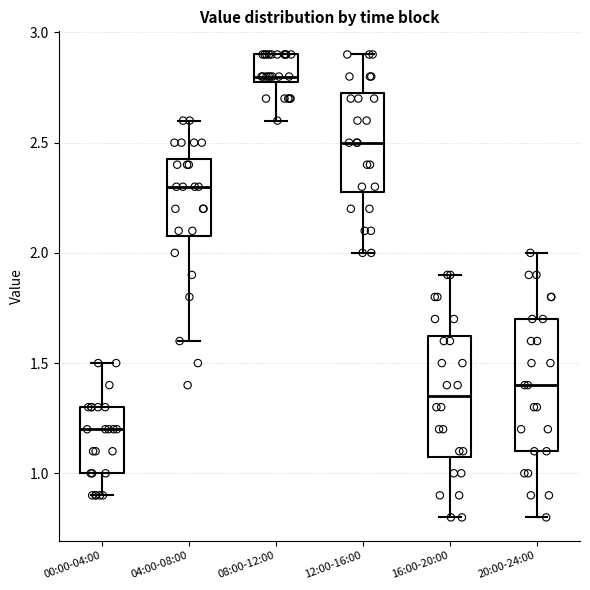

Reading left to right, transcribe this box plot: for each box, give where its median line is, the range the box spans, and where its two whiskers end, as read against the y-axis. The values are not printed on the chart, so give them approximately, as read against the axis.

00:00-04:00: median 1.20, box 1.00 to 1.30, whiskers 0.90 to 1.50
04:00-08:00: median 2.30, box 2.10 to 2.45, whiskers 1.60 to 2.60
08:00-12:00: median 2.80 (just above the box's lower edge), box 2.80 to 2.90, whiskers 2.60 to 2.90
12:00-16:00: median 2.50, box 2.30 to 2.75, whiskers 2.00 to 2.90
16:00-20:00: median 1.35, box 1.10 to 1.65, whiskers 0.80 to 1.90
20:00-24:00: median 1.40, box 1.10 to 1.70, whiskers 0.80 to 2.00